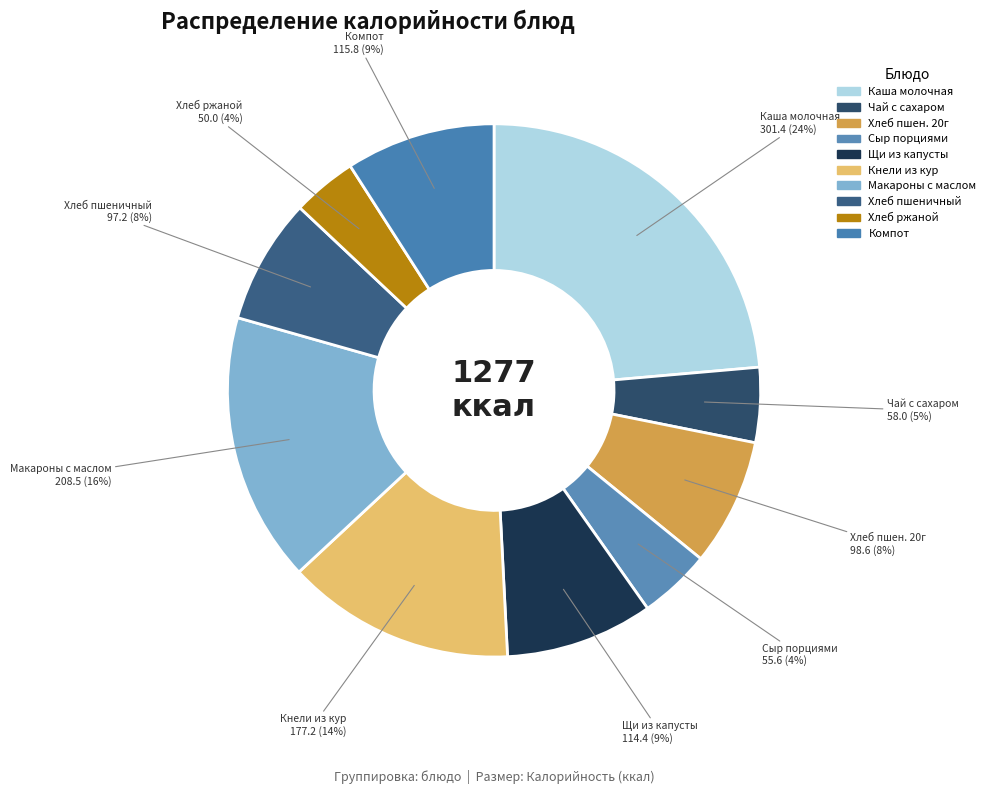

Does any single category account for the majority?

No